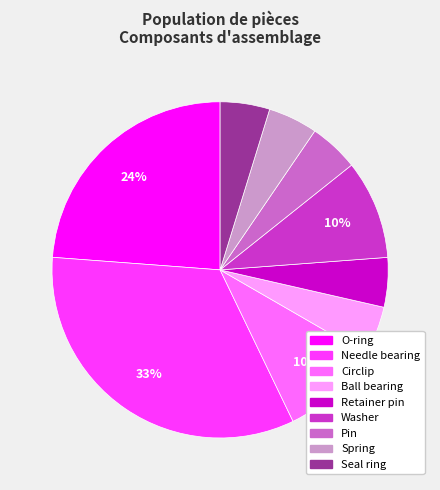

To the nearest percent, what is the average slice percentage?

11%